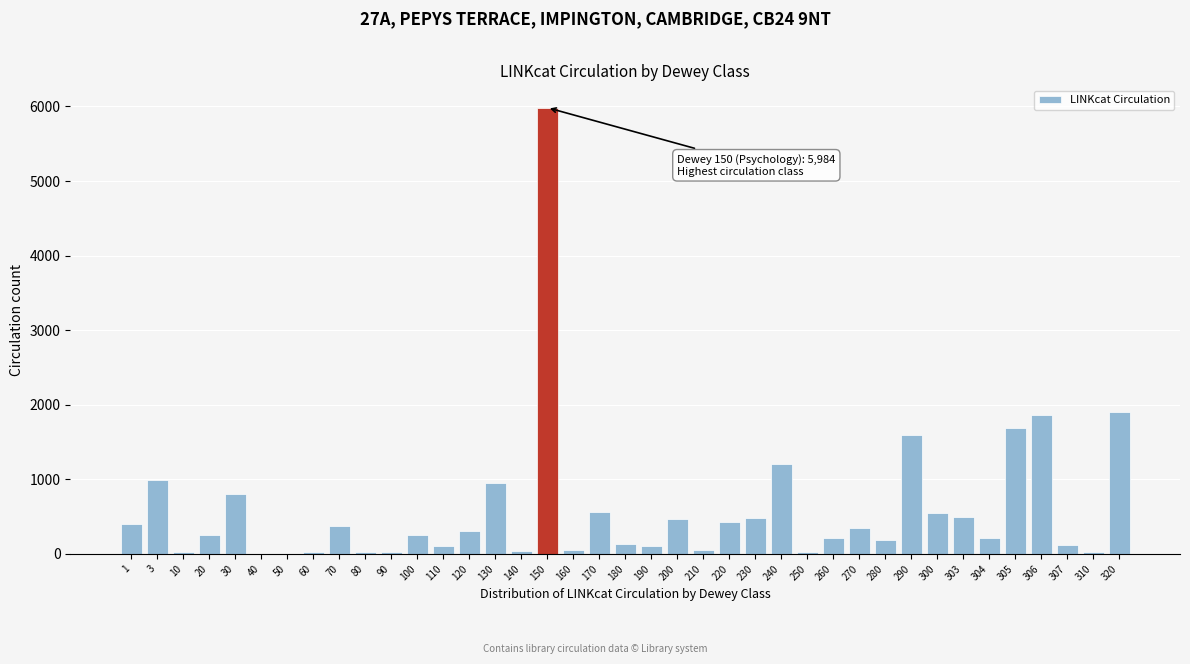

What is the greatest value displayed?

5984